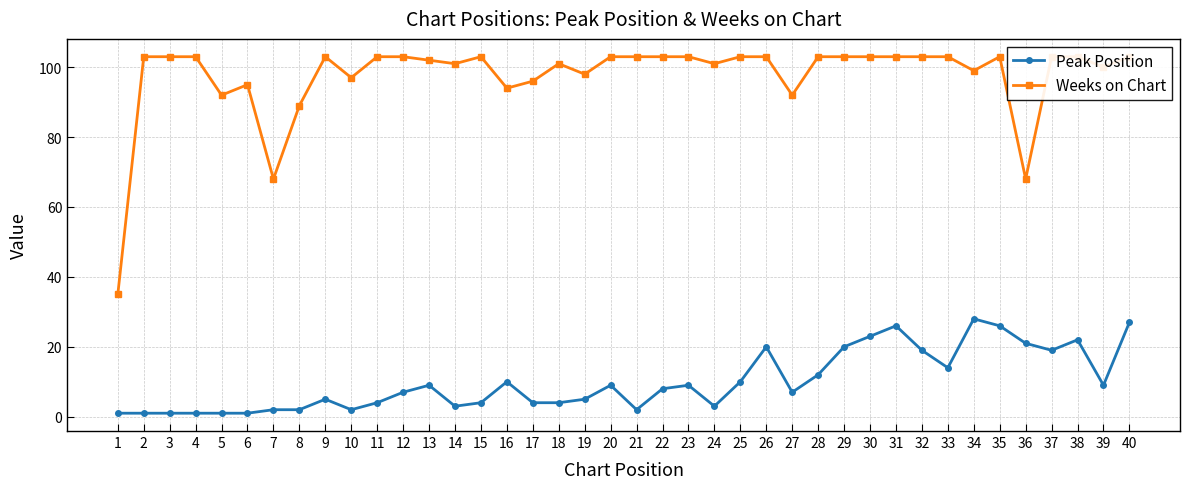

Reading left to right, what are all the values shown in this chart?

Peak Position: 1=1	2=1	3=1	4=1	5=1	6=1	7=2	8=2	9=5	10=2	11=4	12=7	13=9	14=3	15=4	16=10	17=4	18=4	19=5	20=9	21=2	22=8	23=9	24=3	25=10	26=20	27=7	28=12	29=20	30=23	31=26	32=19	33=14	34=28	35=26	36=21	37=19	38=22	39=9	40=27
Weeks on Chart: 1=35	2=103	3=103	4=103	5=92	6=95	7=68	8=89	9=103	10=97	11=103	12=103	13=102	14=101	15=103	16=94	17=96	18=101	19=98	20=103	21=103	22=103	23=103	24=101	25=103	26=103	27=92	28=103	29=103	30=103	31=103	32=103	33=103	34=99	35=103	36=68	37=103	38=103	39=100	40=103